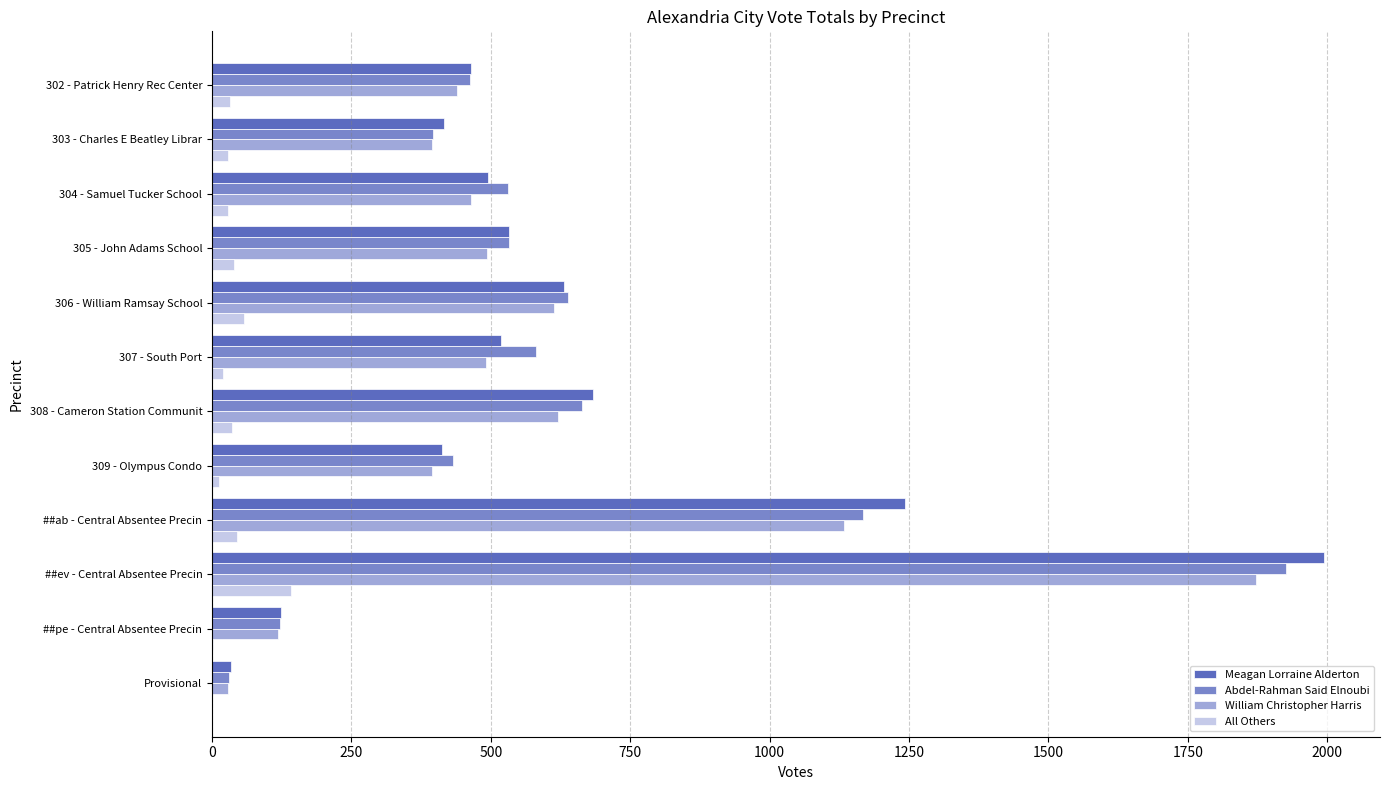

True or false: All Others has a value of 19 at 307 - South Port.

True